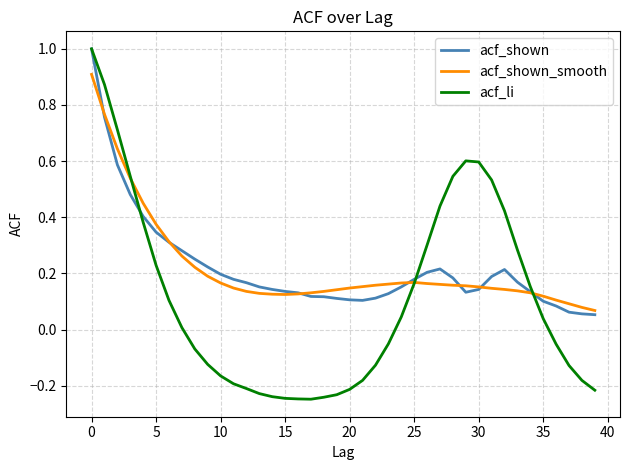

Which series has the largest range (max minus min)?

acf_li